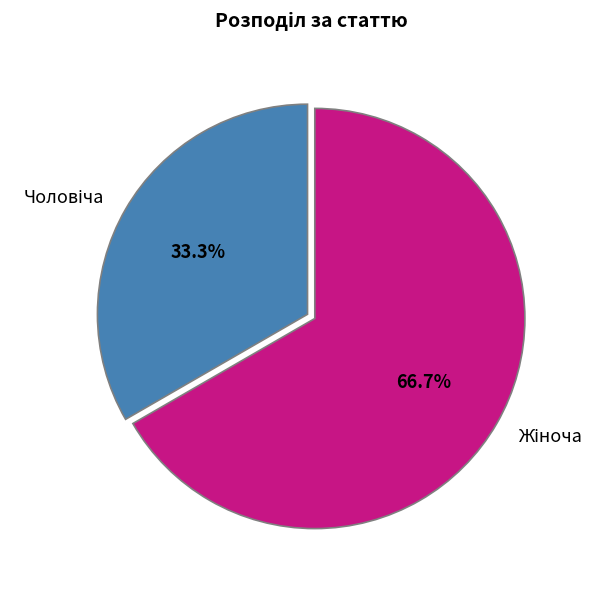

Is there a majority slice in this chart?

Yes